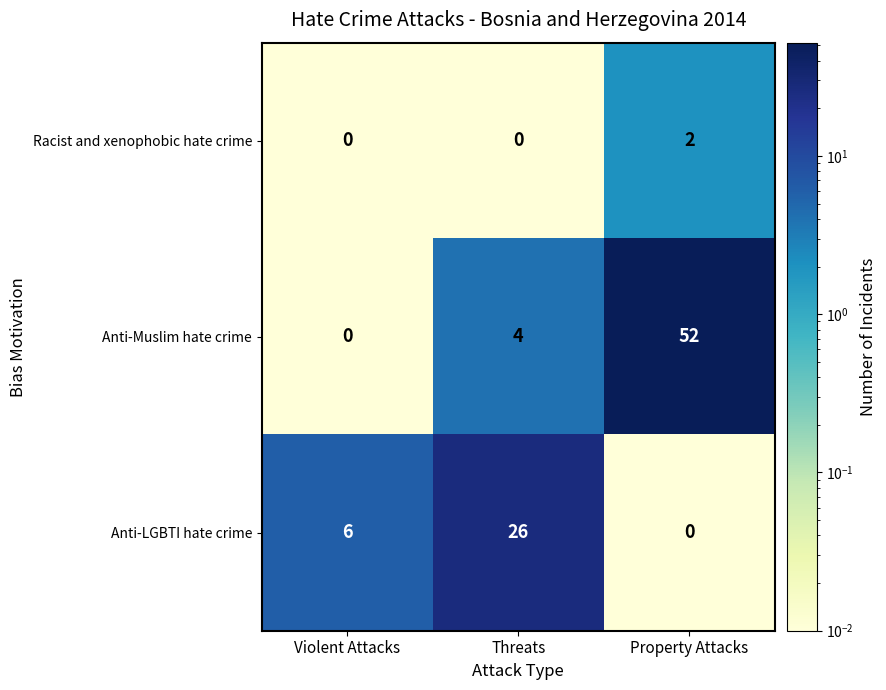

List the series in order of their peak value, highest first.

Anti-Muslim hate crime, Anti-LGBTI hate crime, Racist and xenophobic hate crime